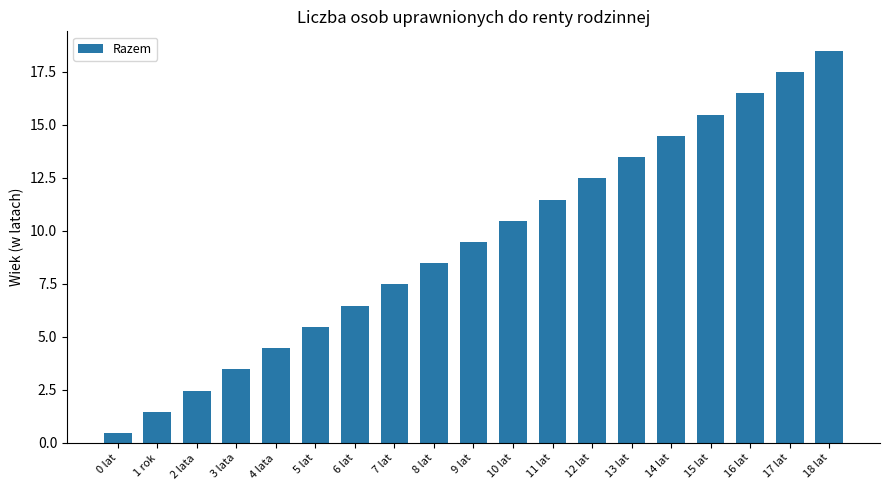

Which has a higher value, 5 lat or 12 lat?

12 lat